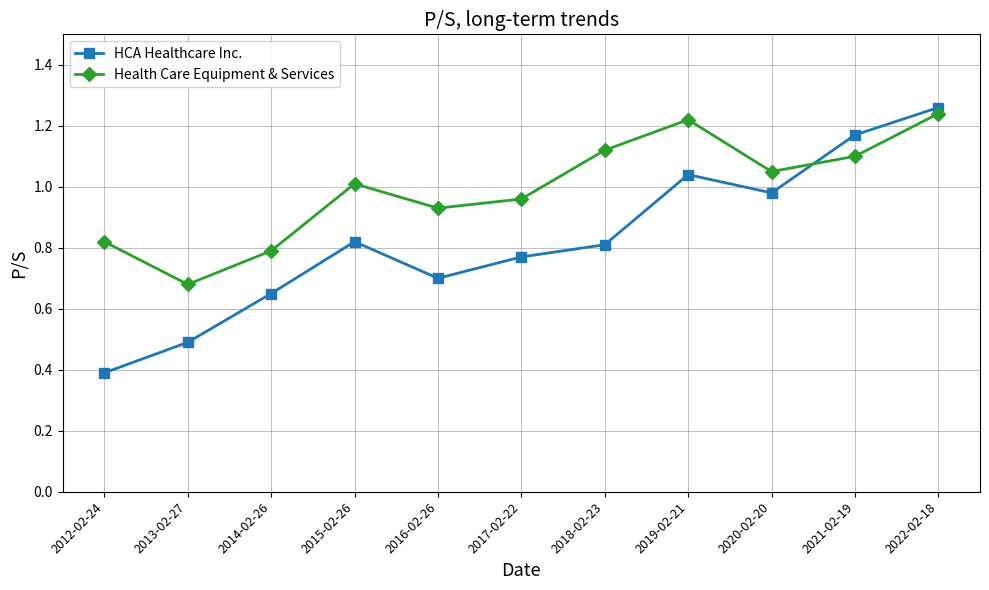

At 2021-02-19, list the series in order from smallest to largest.

Health Care Equipment & Services, HCA Healthcare Inc.